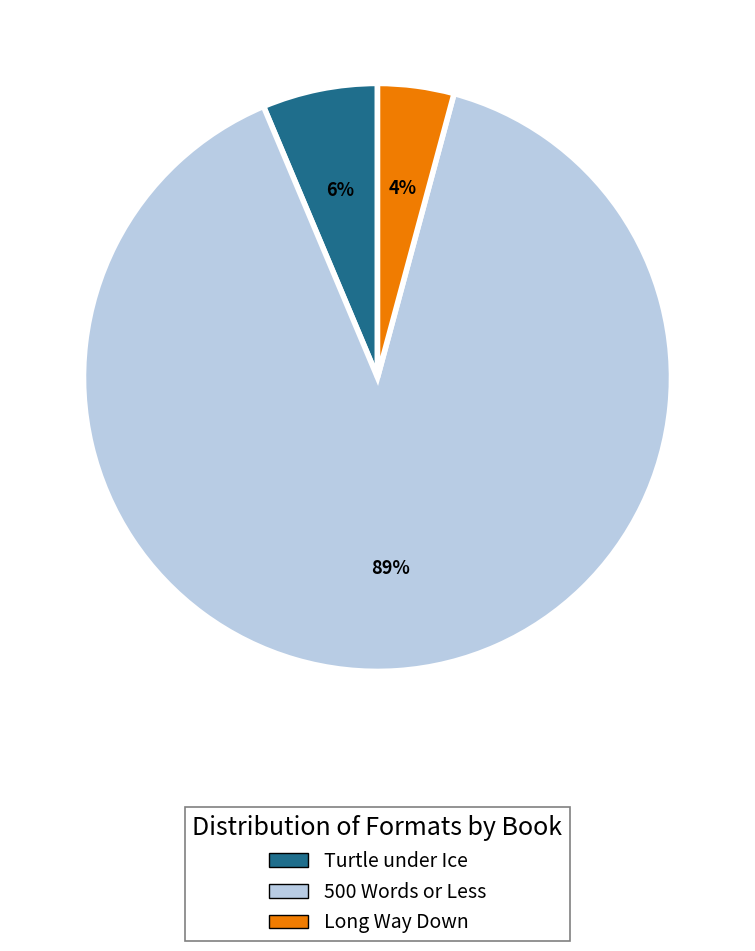

How many slices are in this pie chart?

3